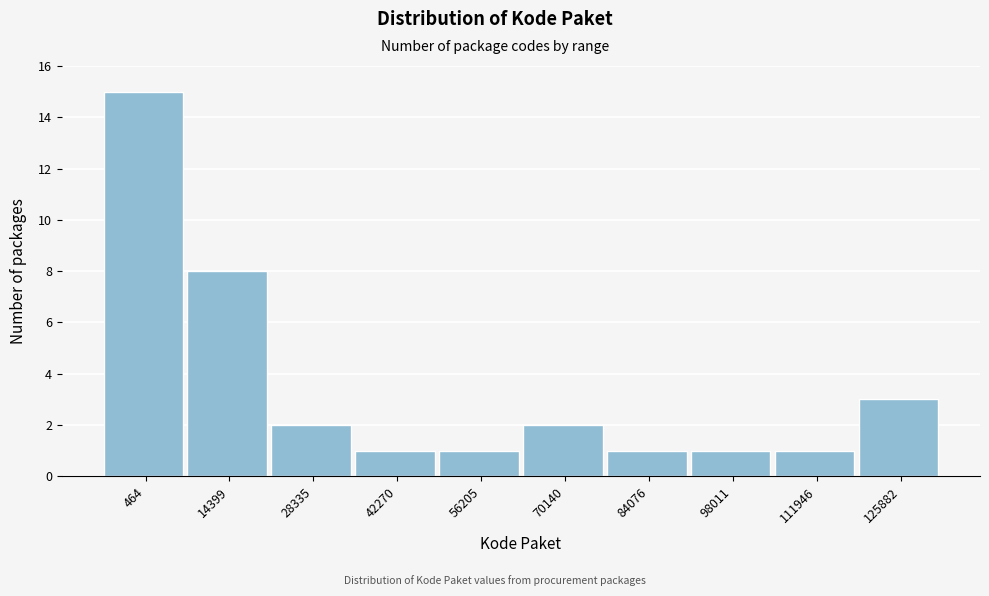

Reading left to right, list all the values displayed in this chart.

15	8	2	1	1	2	1	1	1	3